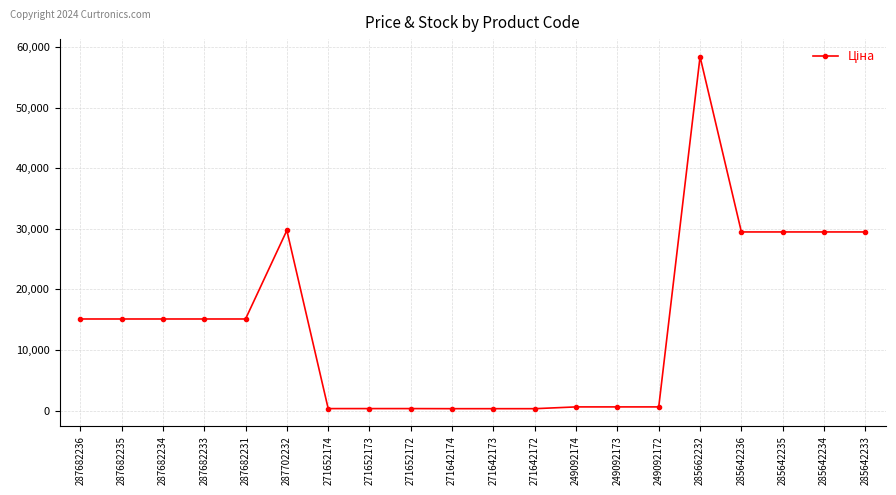

What is the difference between the maximum and second lowest values?

58116.2